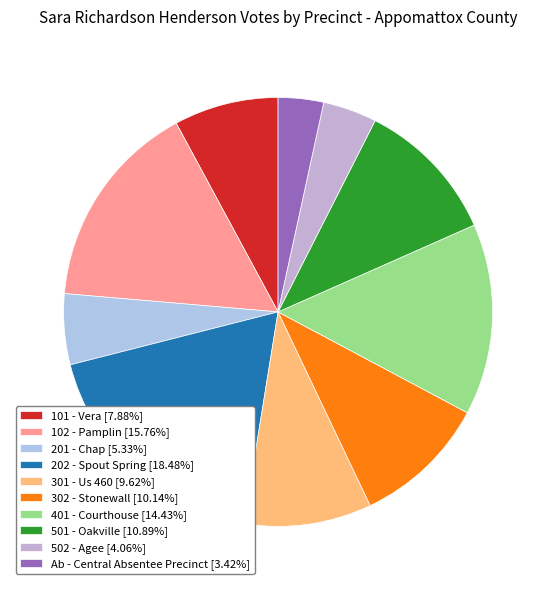

To the nearest percent, what is the combined percentage of 101 - Vera and 502 - Agee?

12%